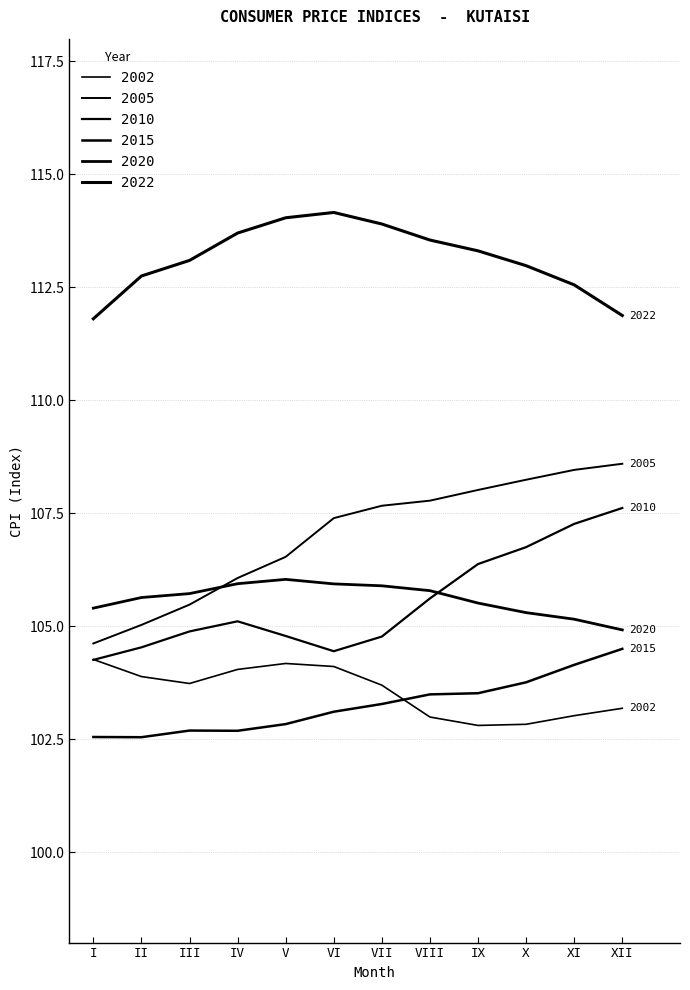

Which series changed the most between IX and XII?

2022